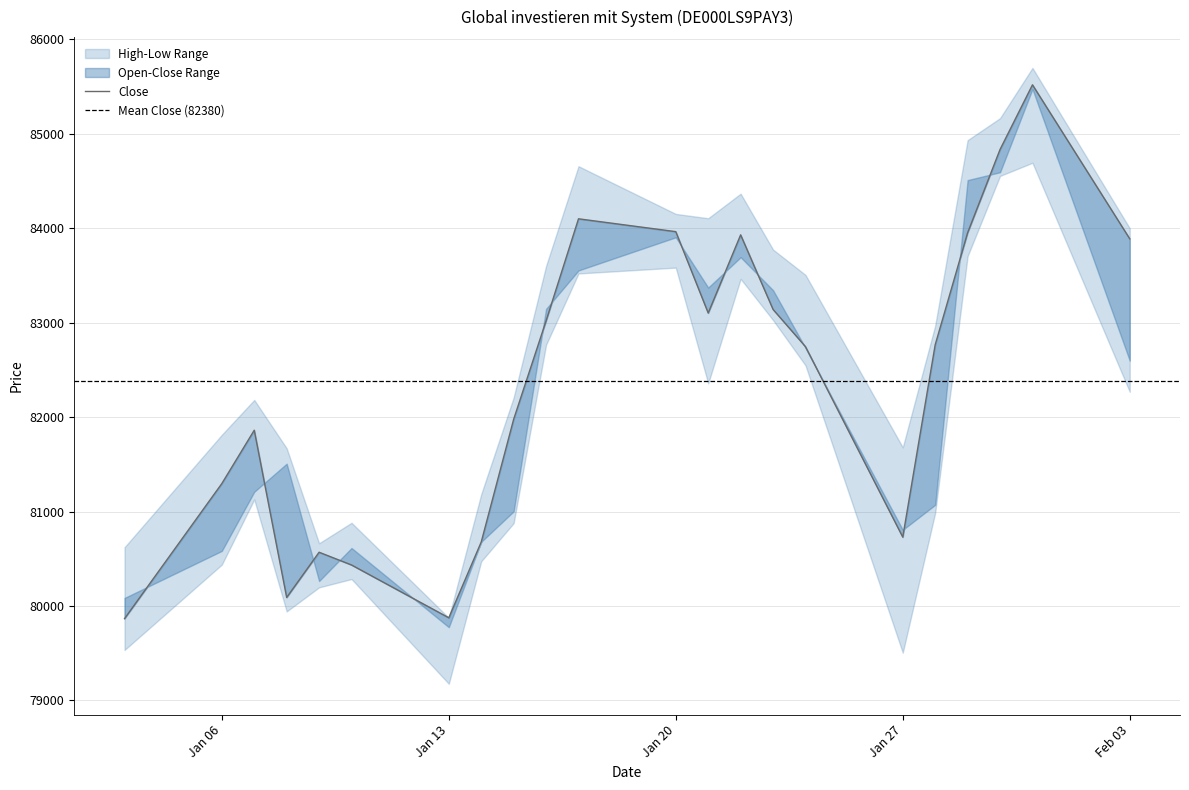

What is the sum of all Open values?

1808537